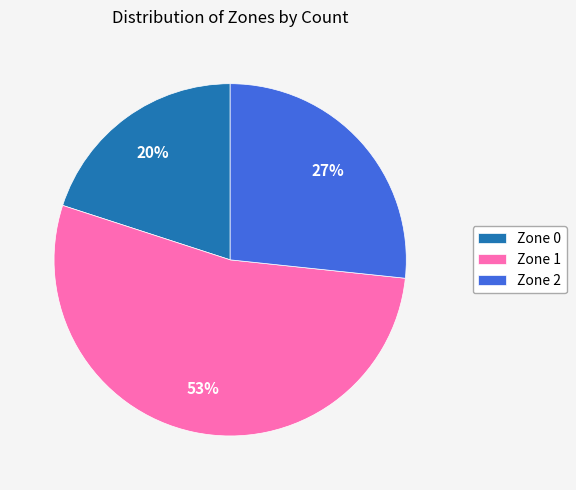

Does Zone 1 represent more than half of the total?

Yes